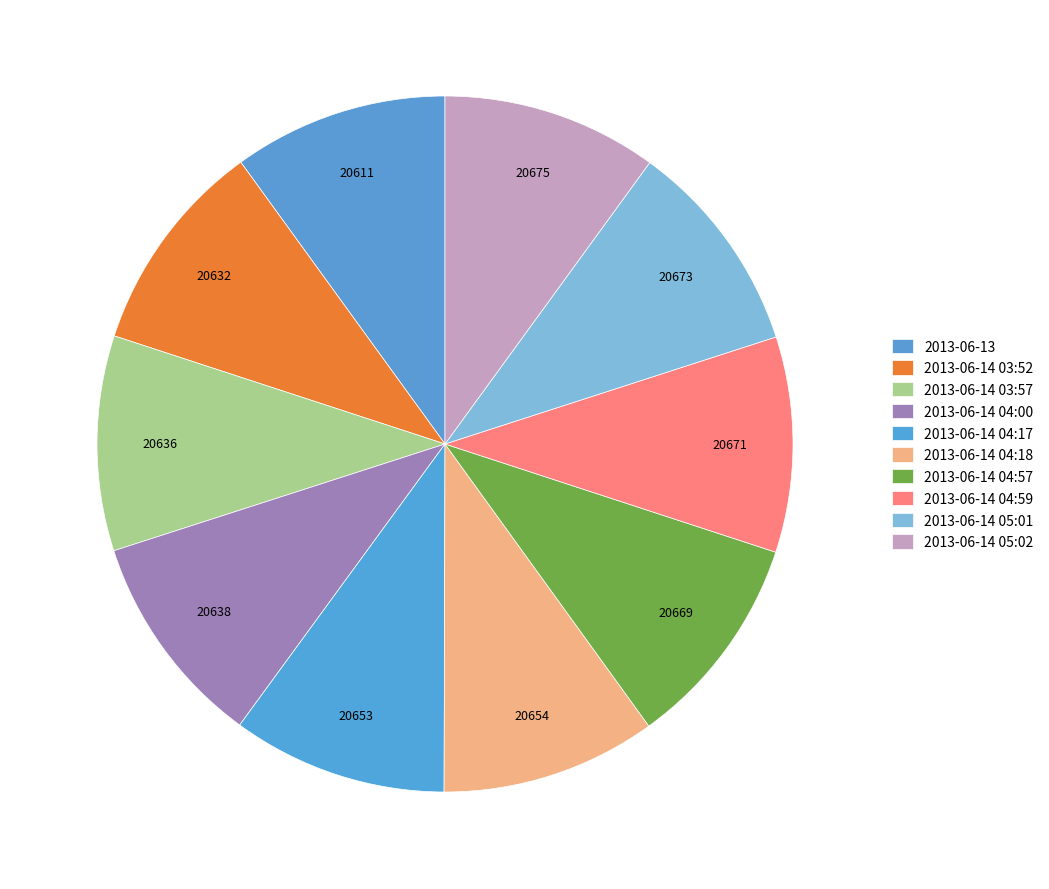

To the nearest percent, what is the combined percentage of 2013-06-14 03:57 and 2013-06-14 04:18?

20%